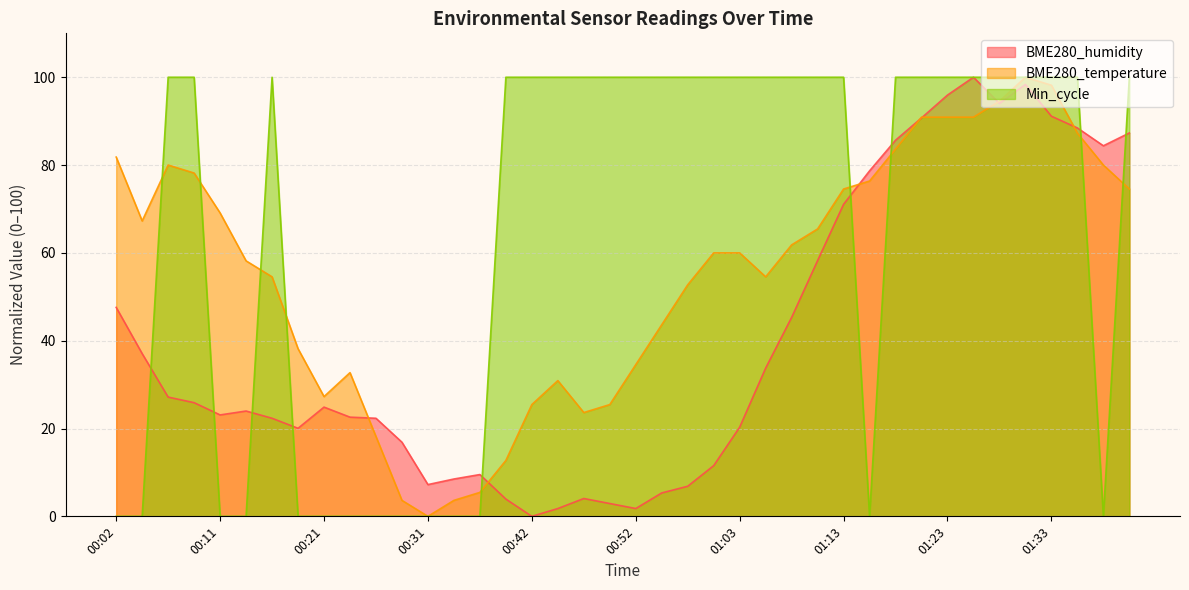

Reading left to right, list all the values displayed in this chart.

BME280_humidity: 47.6	37.1	27.2	25.9	23.1	24.0	22.3	20.1	24.9	22.6	22.3	16.9	7.2	8.5	9.5	3.9	0.0	1.8	4.1	2.9	1.8	5.3	6.9	11.5	20.3	33.8	45.3	58.2	71.1	78.7	85.7	90.7	95.9	100.0	94.0	98.4	91.1	88.5	84.4	87.3
BME280_temperature: 81.8	67.3	80.0	78.2	69.1	58.2	54.5	38.2	27.3	32.7	18.2	3.6	0.0	3.6	5.5	12.7	25.5	30.9	23.6	25.5	34.5	43.6	52.7	60.0	60.0	54.5	61.8	65.5	74.5	76.4	83.6	90.9	90.9	90.9	94.5	100.0	98.2	87.3	80.0	74.5
Min_cycle: 0.0	0.0	100.0	100.0	0.0	0.0	100.0	0.0	0.0	0.0	0.0	0.0	0.0	0.0	0.0	100.0	100.0	100.0	100.0	100.0	100.0	100.0	100.0	100.0	100.0	100.0	100.0	100.0	100.0	0.0	100.0	100.0	100.0	100.0	100.0	100.0	100.0	100.0	0.0	100.0